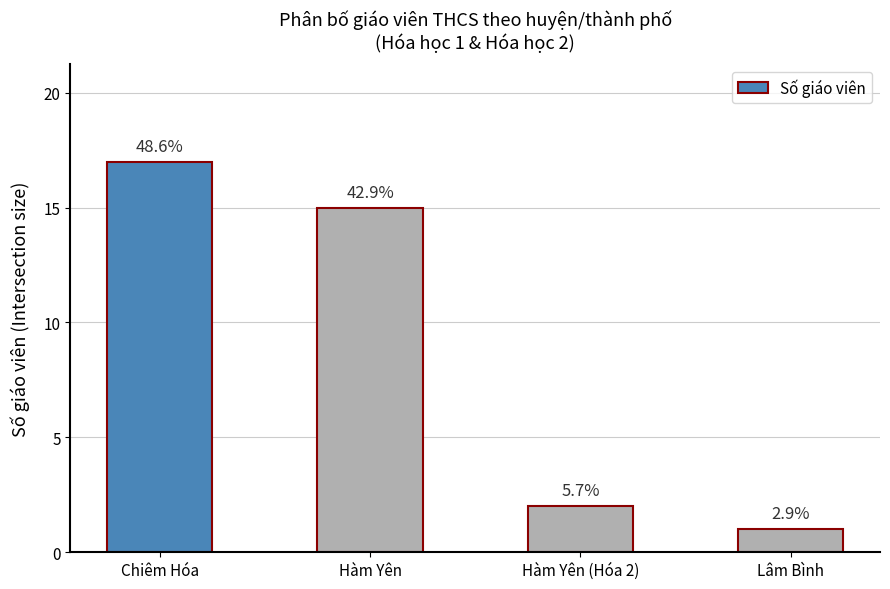

True or false: the data shows 21 at Hàm Yên.

False